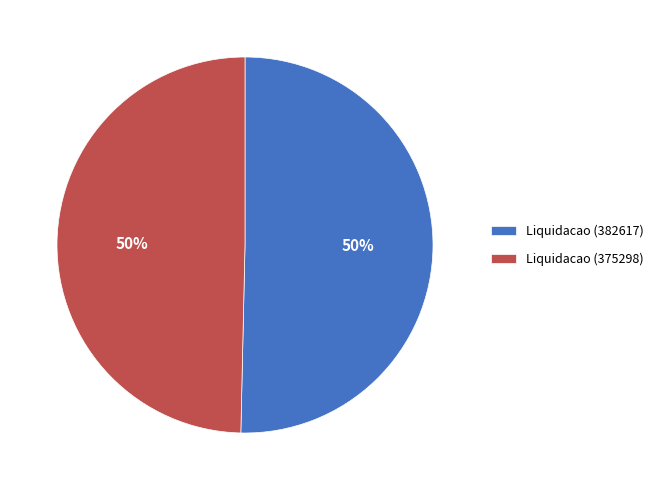

How many segments does this pie chart have?

2